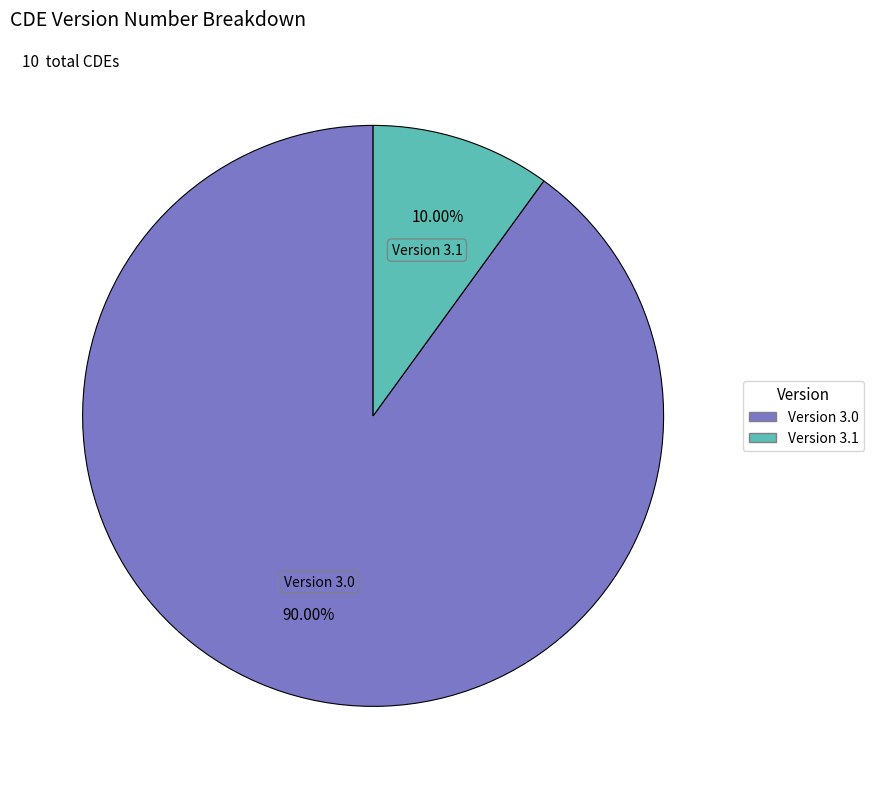

Does any single category account for the majority?

Yes